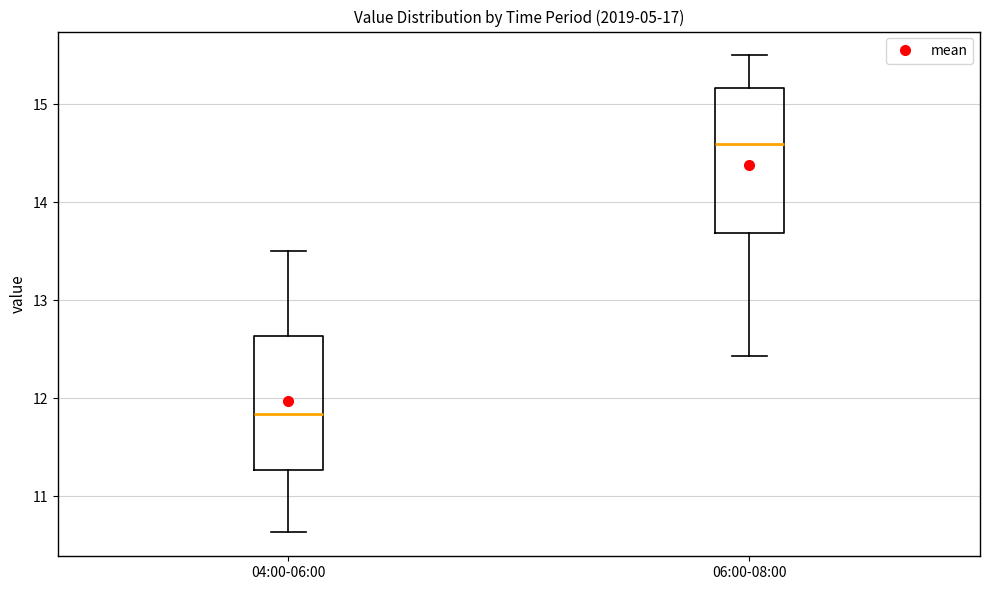

Where is the upper edge of the box for 06:00-08:00 on the y-axis? The values are not printed on the chart, so give them approximately, as read against the axis.

15.2